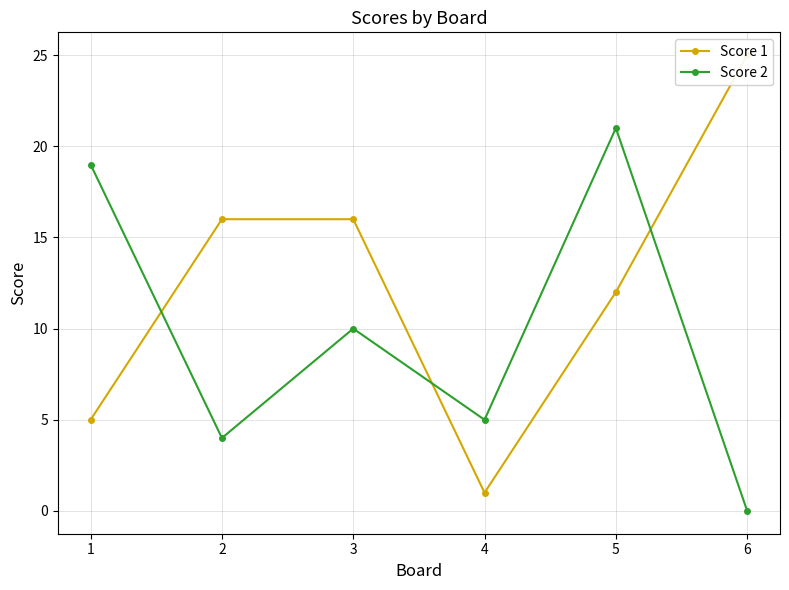

Read the Score 1 value at 1.

5